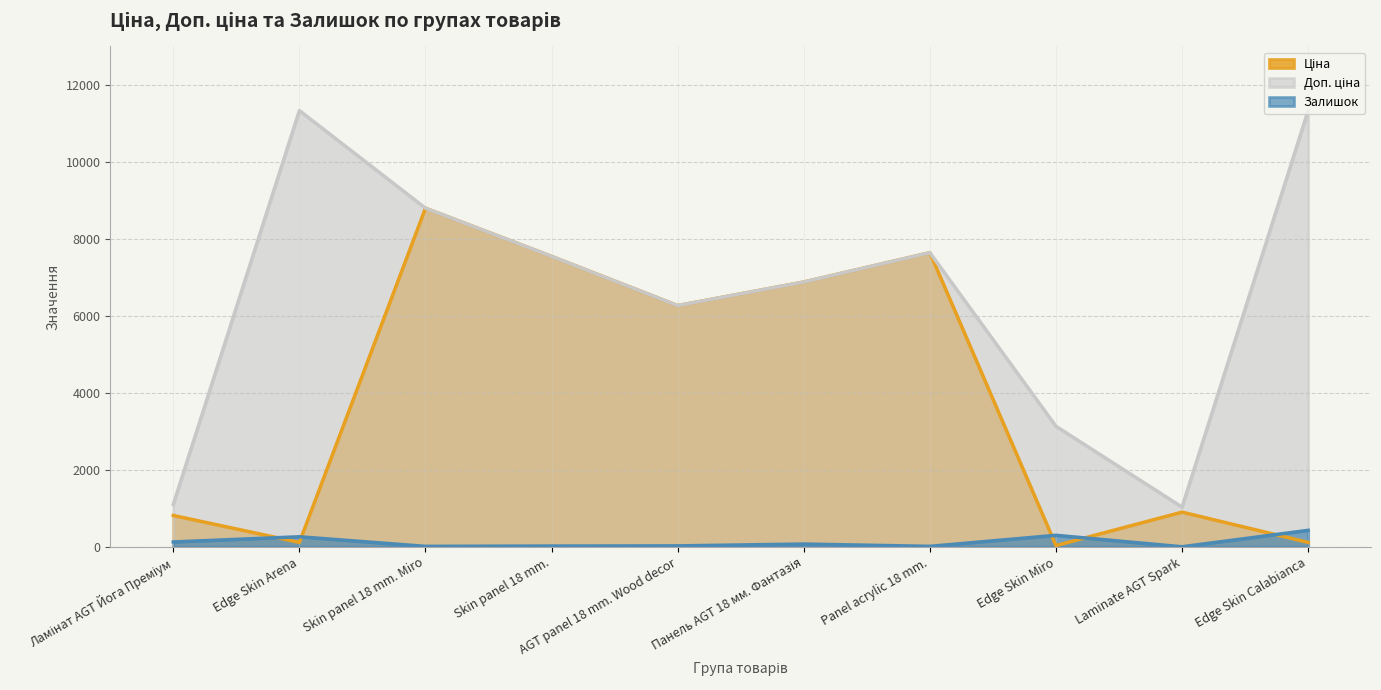

The Залишок series shows 120.1 at Панель AGT 18 мм. Фантазія. True or false?

False